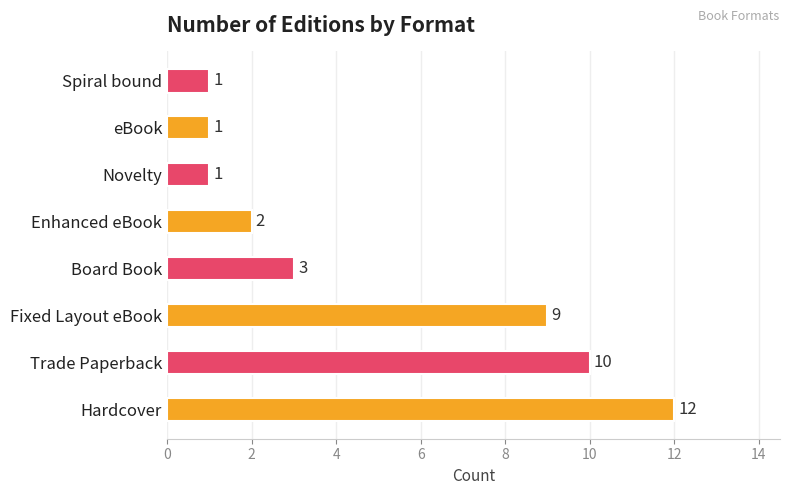

Which has a higher value, Spiral bound or Board Book?

Board Book